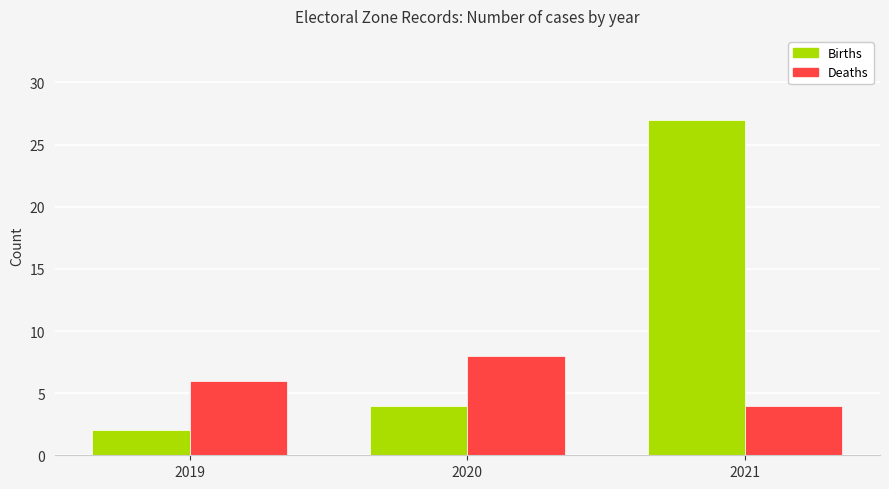

Is the value of Births at 2021 greater than the value of Deaths at 2020?

Yes